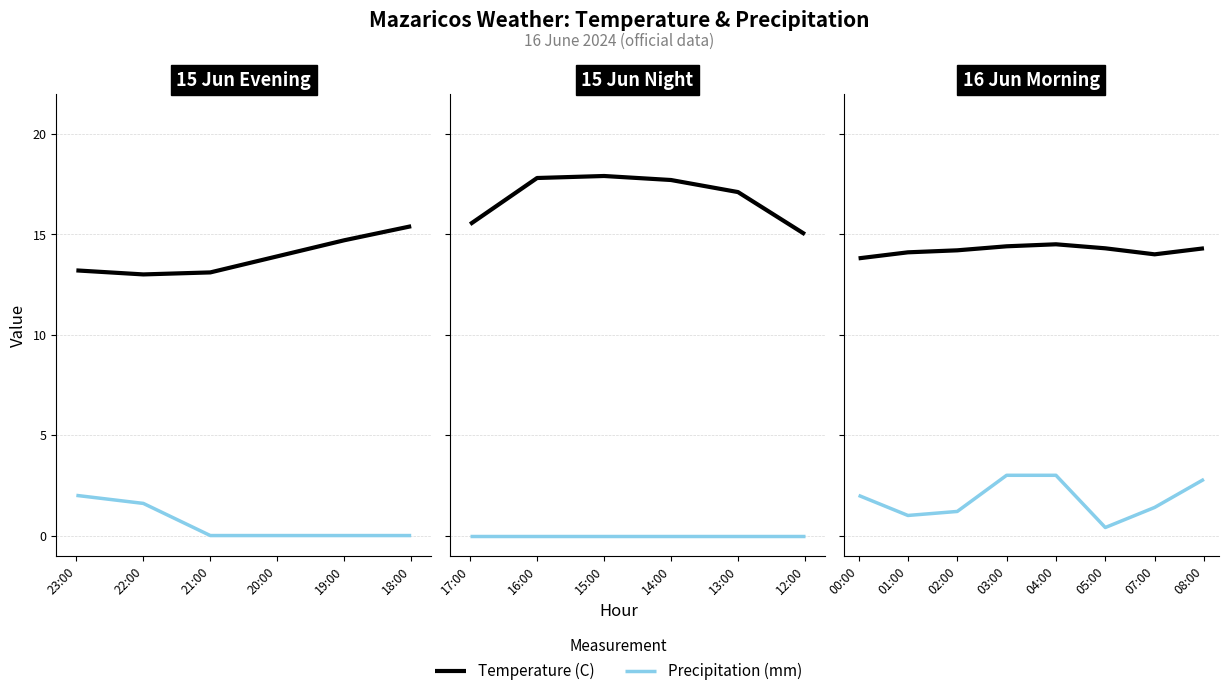

Which category has the lowest value across all series?

05:00